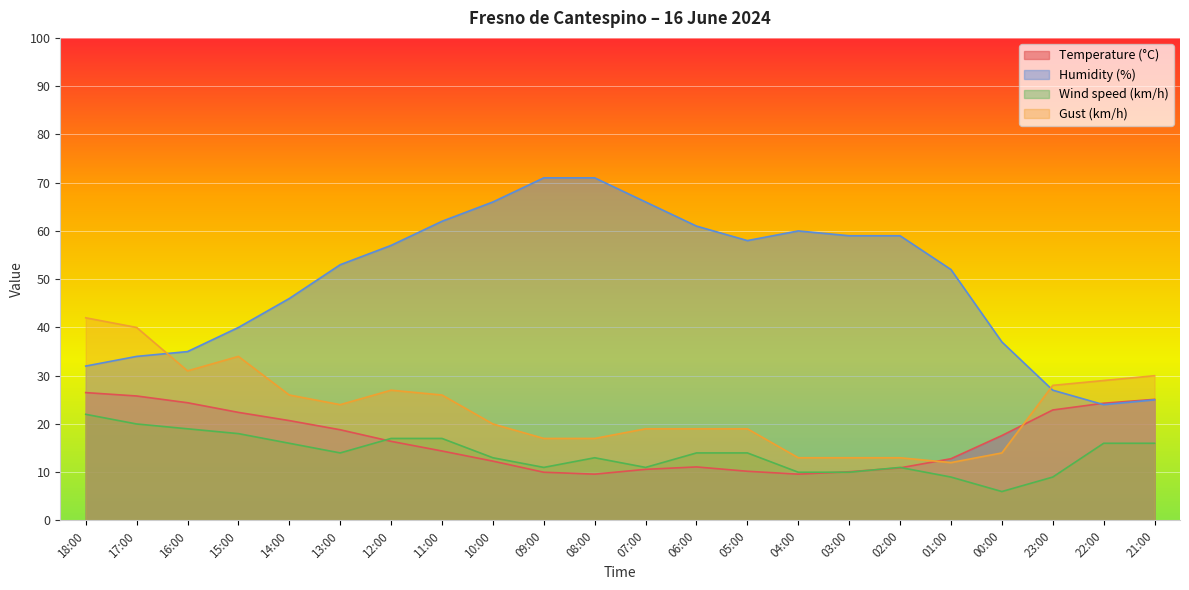

Reading right to left, what are all the values shown in this chart?

Temperature (°C): 21:00=25.1	22:00=24.3	23:00=22.9	00:00=17.6	01:00=12.8	02:00=10.9	03:00=10.1	04:00=9.6	05:00=10.2	06:00=11.1	07:00=10.6	08:00=9.6	09:00=10.0	10:00=12.3	11:00=14.4	12:00=16.4	13:00=18.8	14:00=20.7	15:00=22.4	16:00=24.4	17:00=25.8	18:00=26.5
Humidity (%): 21:00=25.0	22:00=24.0	23:00=27.0	00:00=37.0	01:00=52.0	02:00=59.0	03:00=59.0	04:00=60.0	05:00=58.0	06:00=61.0	07:00=66.0	08:00=71.0	09:00=71.0	10:00=66.0	11:00=62.0	12:00=57.0	13:00=53.0	14:00=46.0	15:00=40.0	16:00=35.0	17:00=34.0	18:00=32.0
Wind speed (km/h): 21:00=16.0	22:00=16.0	23:00=9.0	00:00=6.0	01:00=9.0	02:00=11.0	03:00=10.0	04:00=10.0	05:00=14.0	06:00=14.0	07:00=11.0	08:00=13.0	09:00=11.0	10:00=13.0	11:00=17.0	12:00=17.0	13:00=14.0	14:00=16.0	15:00=18.0	16:00=19.0	17:00=20.0	18:00=22.0
Gust (km/h): 21:00=30.0	22:00=29.0	23:00=28.0	00:00=14.0	01:00=12.0	02:00=13.0	03:00=13.0	04:00=13.0	05:00=19.0	06:00=19.0	07:00=19.0	08:00=17.0	09:00=17.0	10:00=20.0	11:00=26.0	12:00=27.0	13:00=24.0	14:00=26.0	15:00=34.0	16:00=31.0	17:00=40.0	18:00=42.0